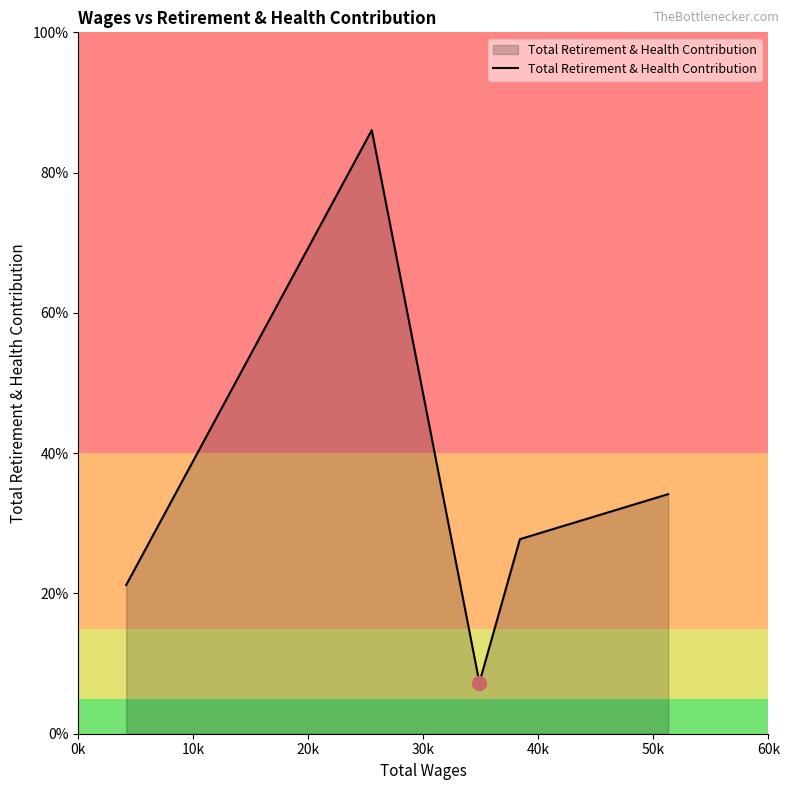

Does the chart have visible grid lines?

No